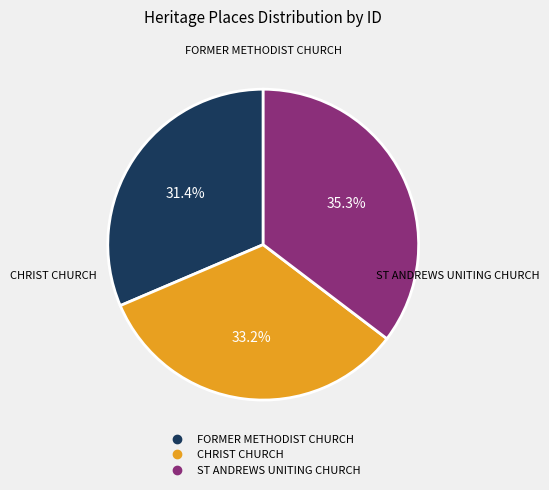

How many segments does this pie chart have?

3